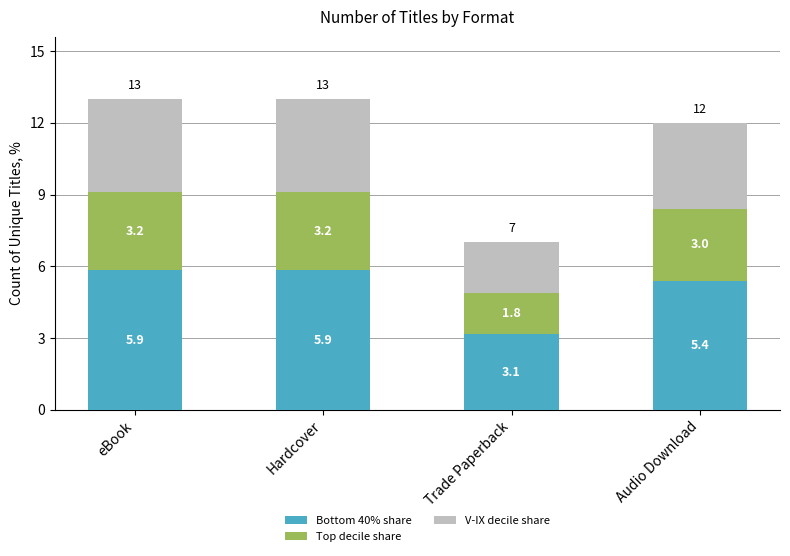

What is the total value across all series at Trade Paperback?

7.0